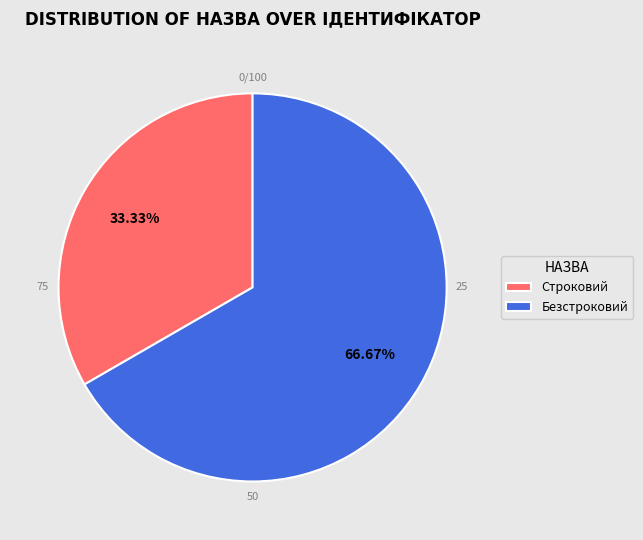

How many slices are in this pie chart?

2